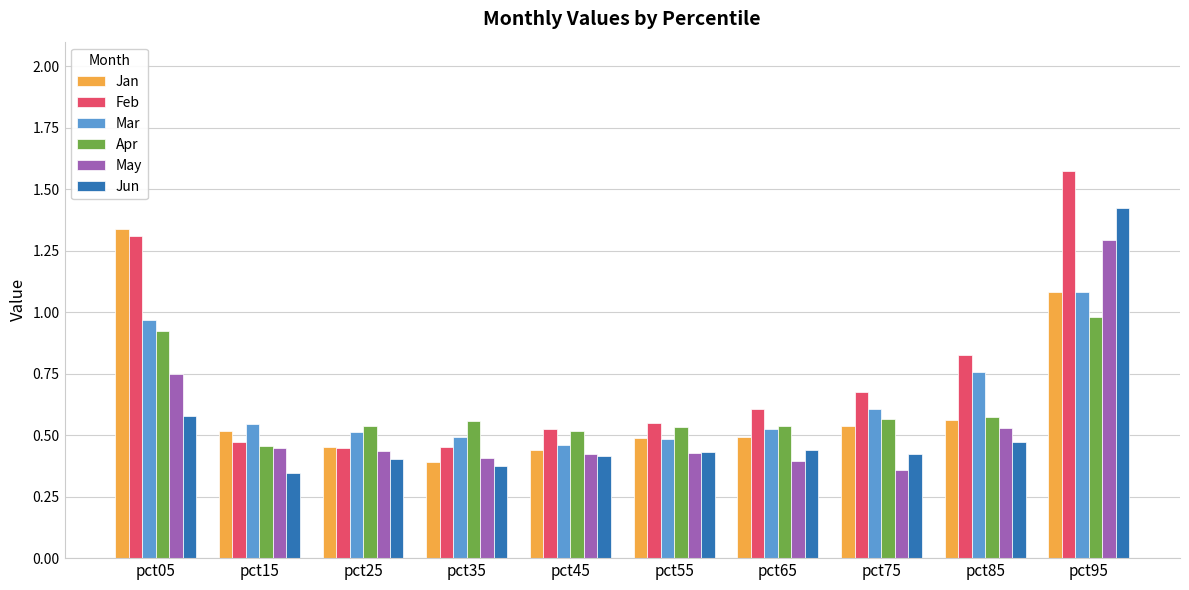

Which category has the lowest value in the Apr series?

pct15